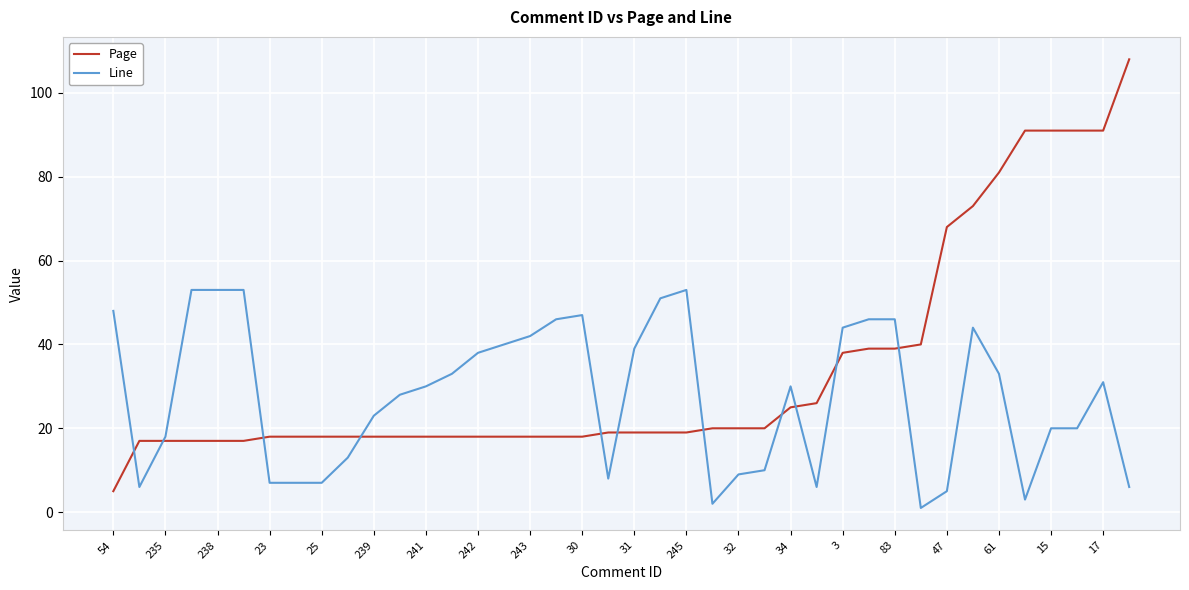

What is the greatest value displayed?

108